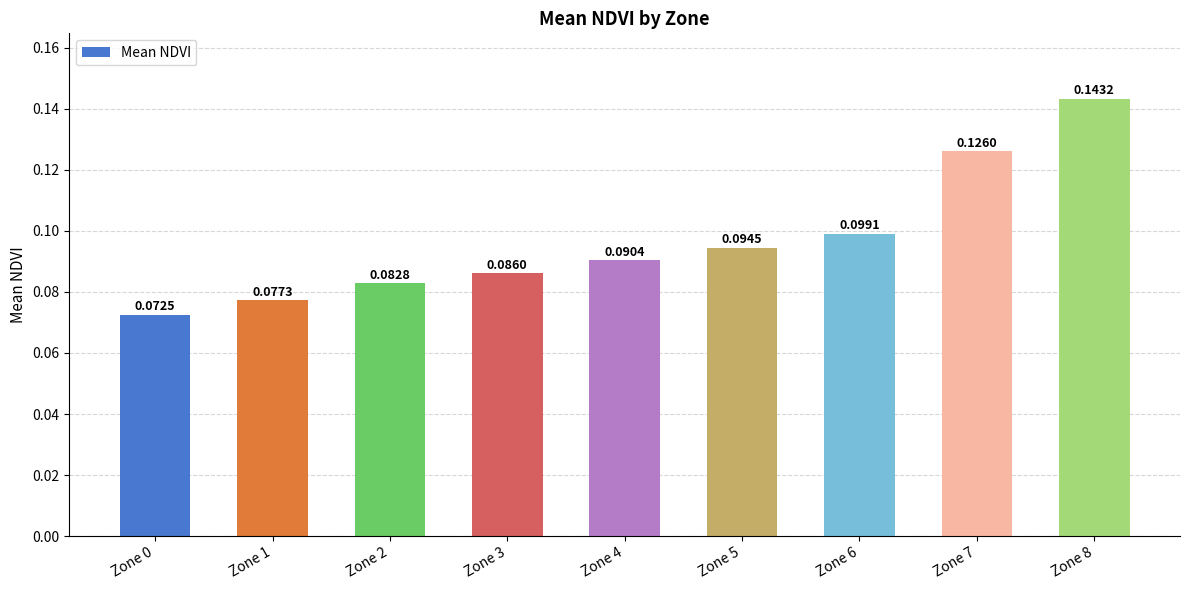

What is the sum of all values?

0.9